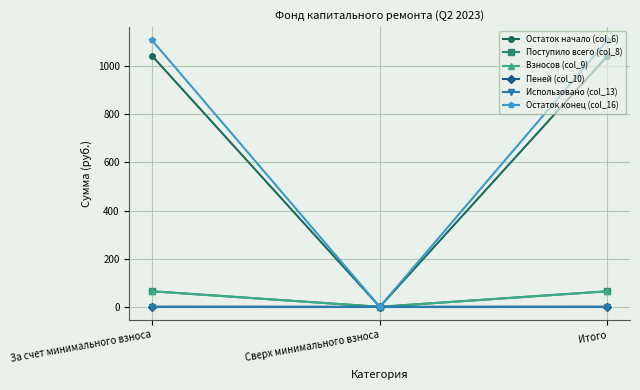

What are all the series names shown in the legend?

Остаток начало (col_6), Поступило всего (col_8), Взносов (col_9), Пеней (col_10), Использовано (col_13), Остаток конец (col_16)